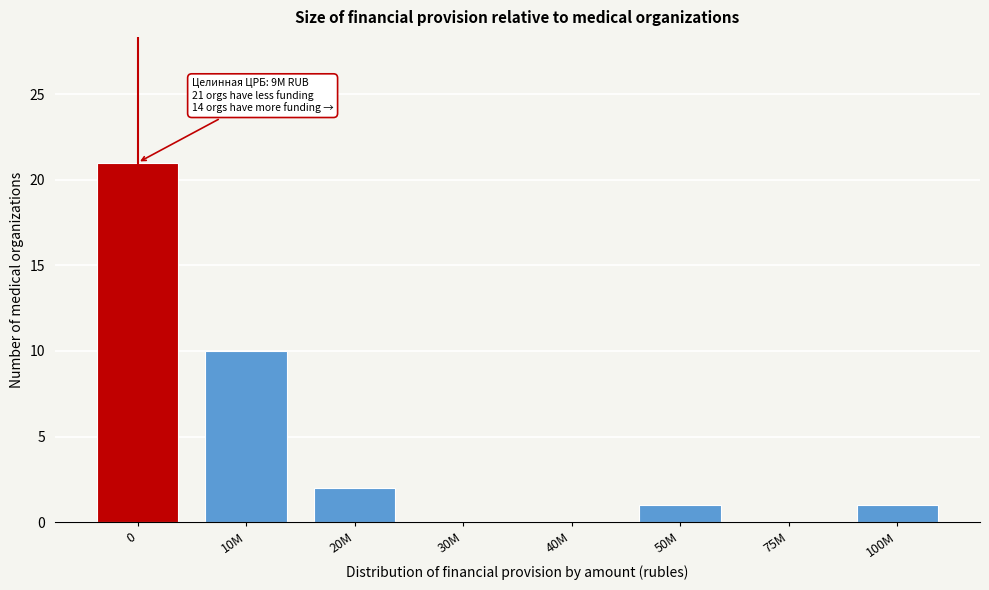

Reading left to right, what are all the values shown in this chart?

0=21	10M=10	20M=2	30M=0	40M=0	50M=1	75M=0	100M=1